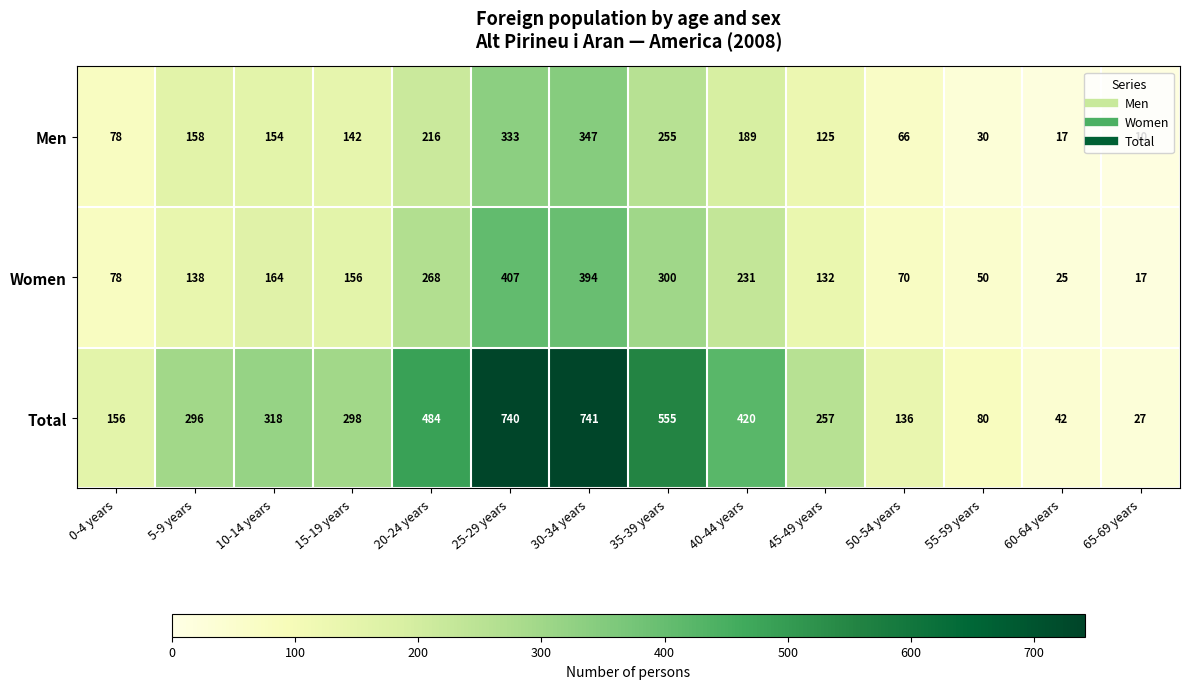

What is the minimum value shown in the chart?

10